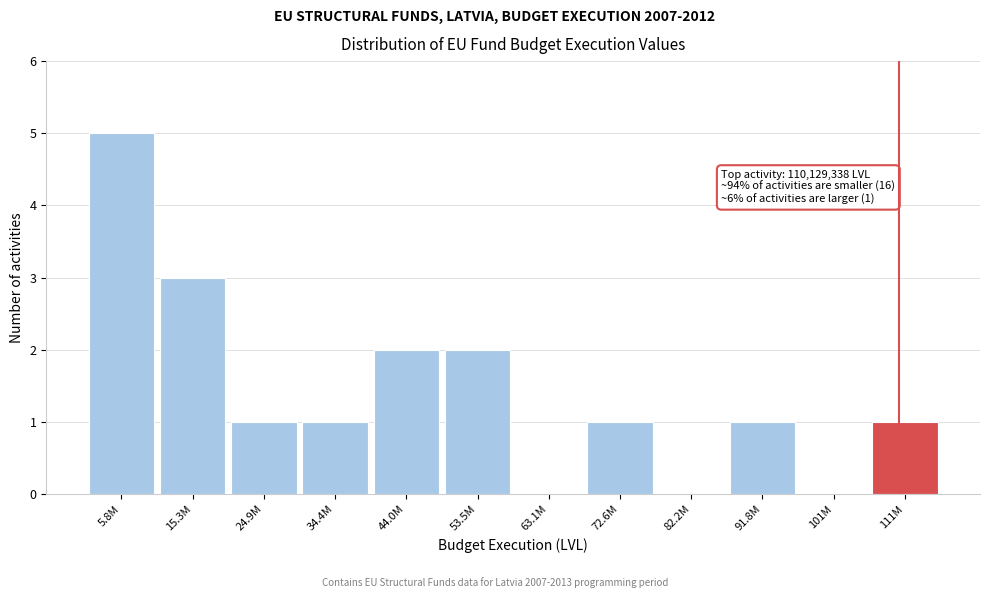

Reading left to right, extract all data points from this chart.

5.8M=5	15.3M=3	24.9M=1	34.4M=1	44.0M=2	53.5M=2	63.1M=0	72.6M=1	82.2M=0	91.8M=1	101M=0	111M=1